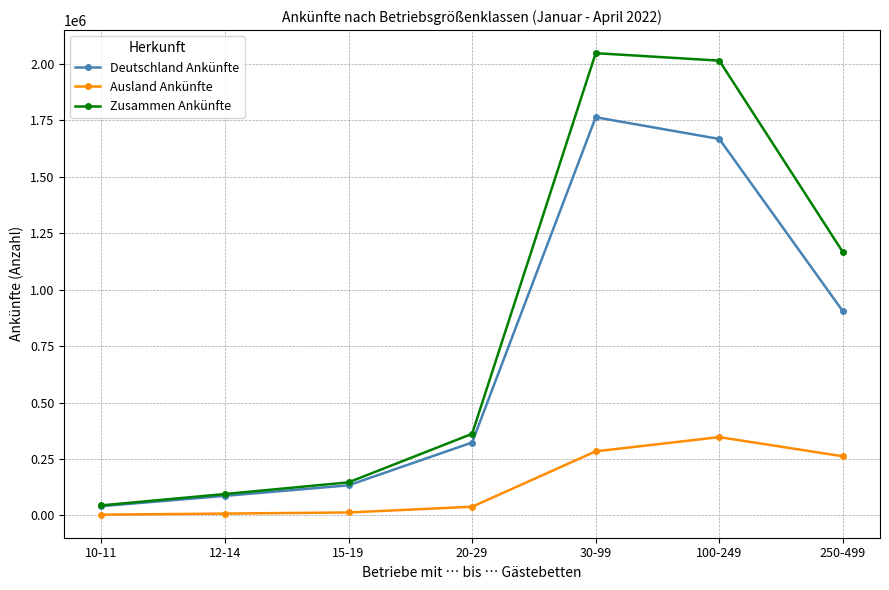

What is the value of the Deutschland Ankünfte point at the 4th from the left?

323042